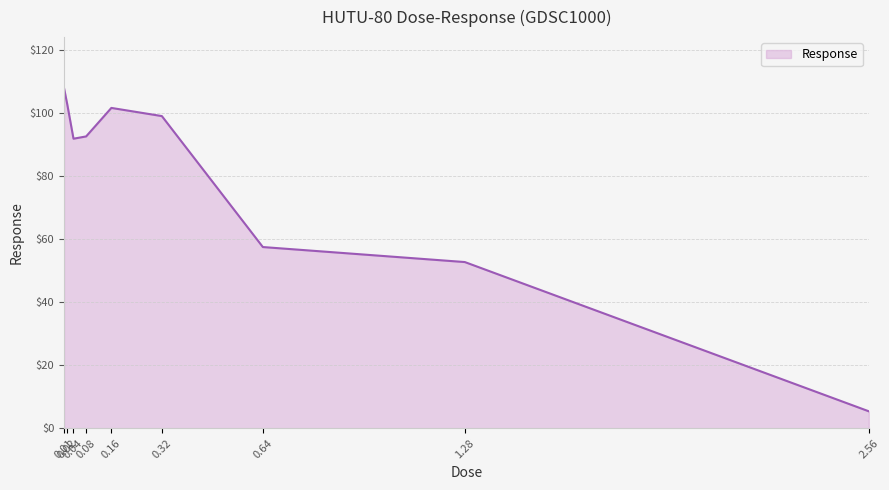

What is the maximum value shown in the chart?

107.8